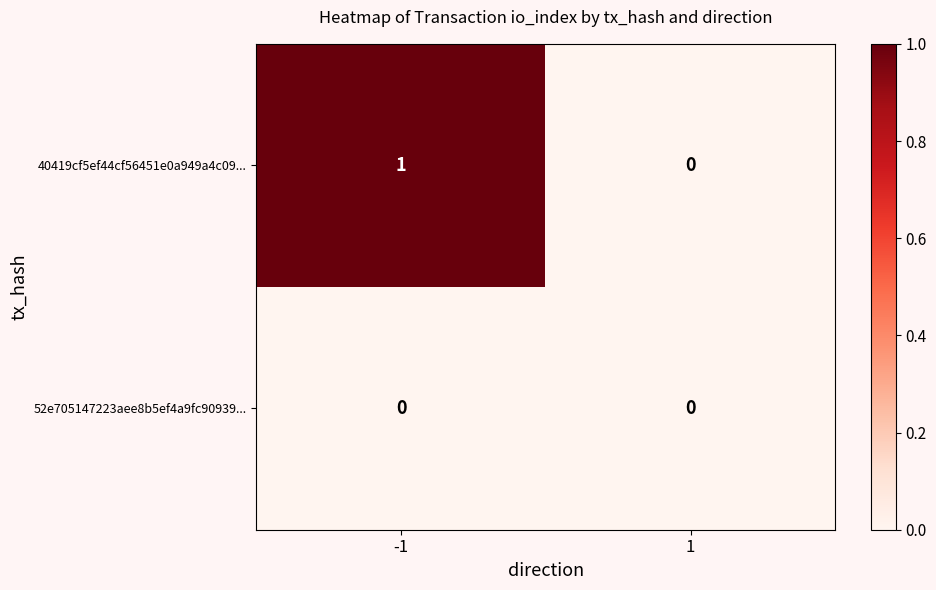

List the series in order of their overall mean, lowest first.

52e705147223aee8b5ef4a9fc90939..., 40419cf5ef44cf56451e0a949a4c09...